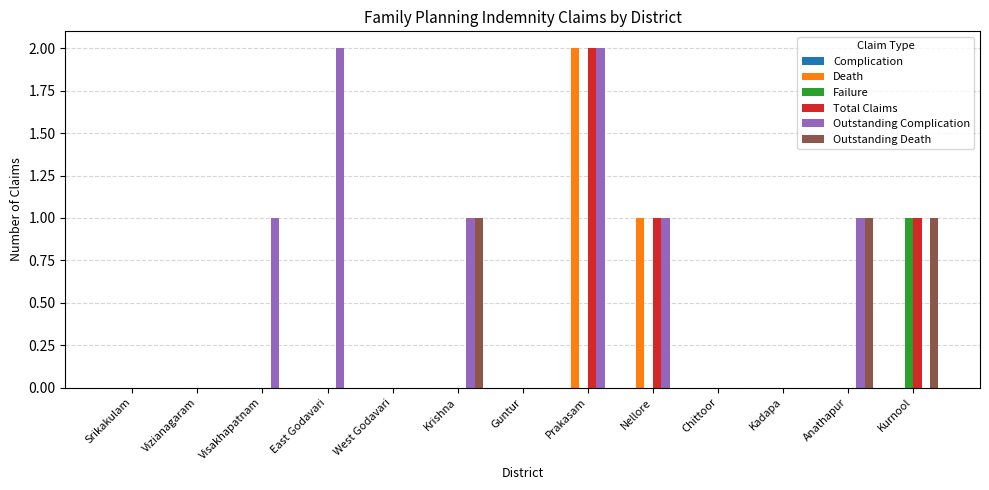

Is it true that Total Claims equals 0 at Kadapa?

True